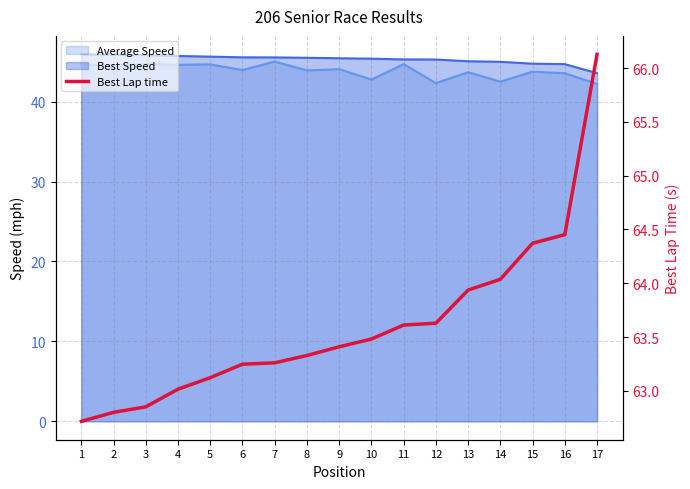

Rank the categories by value from lowest to highest.

1, 2, 3, 4, 5, 6, 7, 8, 9, 10, 11, 12, 13, 14, 15, 16, 17